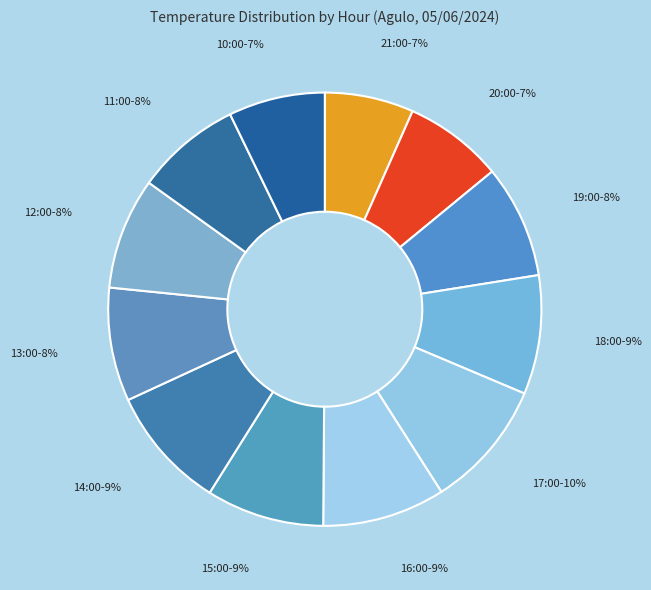

Count the number of slices in the pie.

12